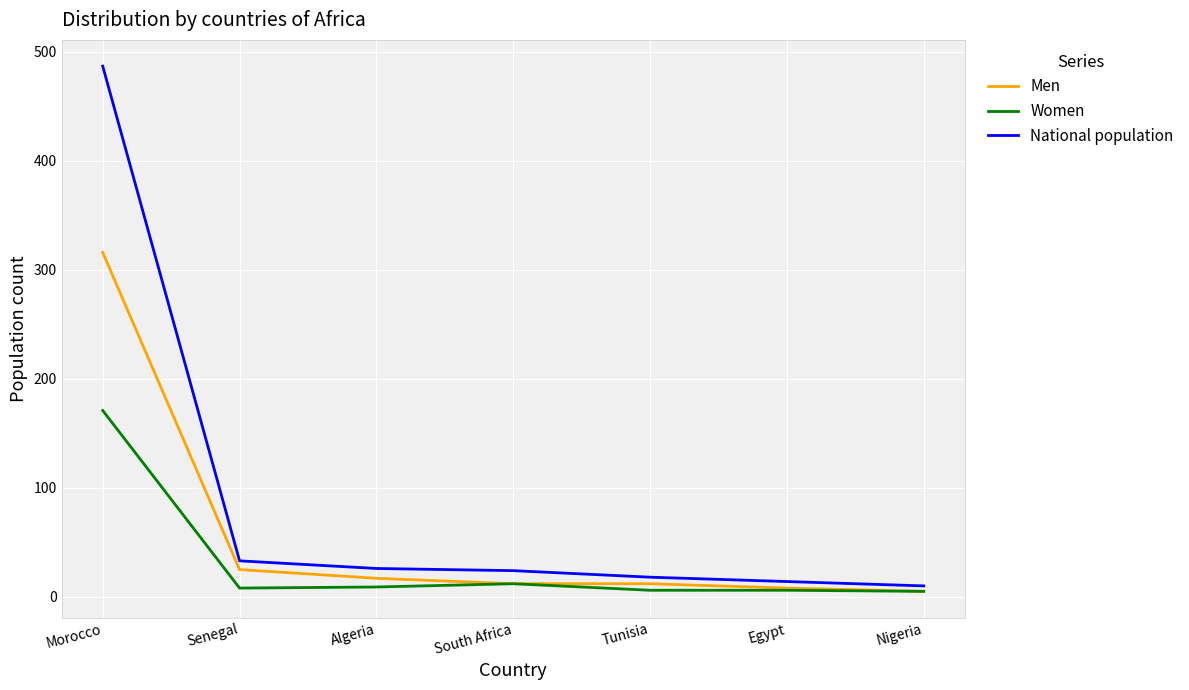

Does the chart display data point markers on the line(s)?

No